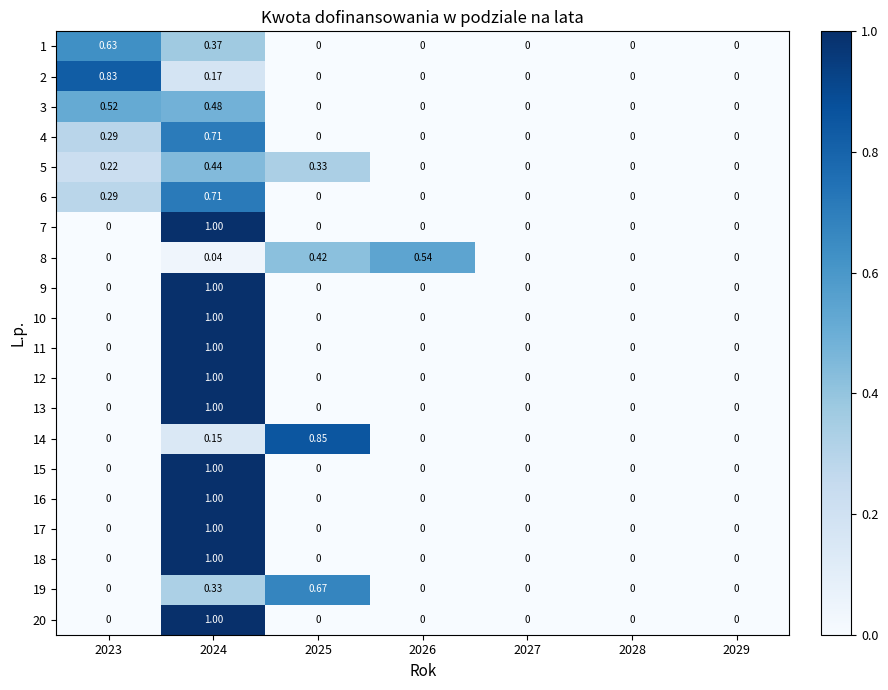

How many values in 15 are above zero?

1